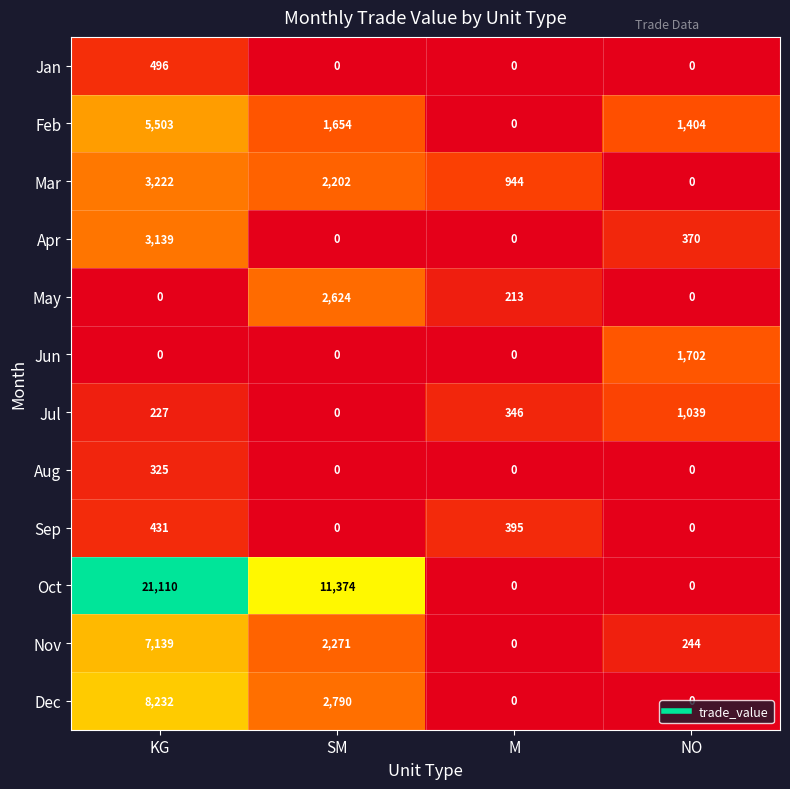

At which label is May closest to 1312?

M